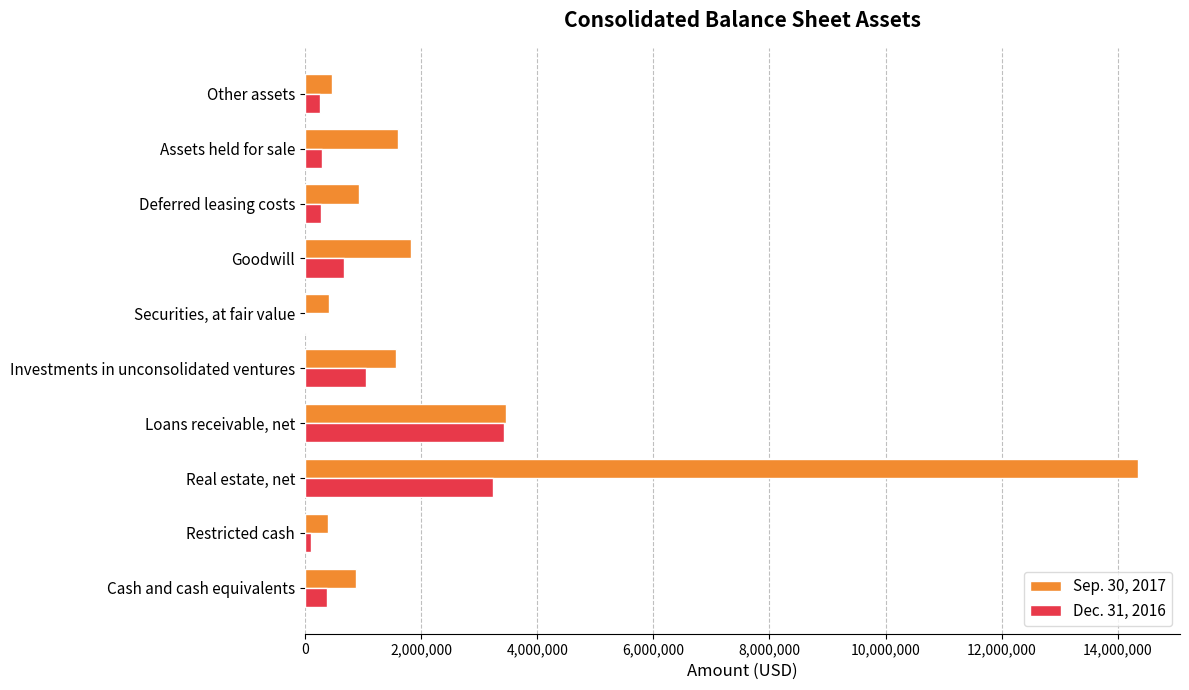

Which series has the largest range (max minus min)?

Sep. 30, 2017